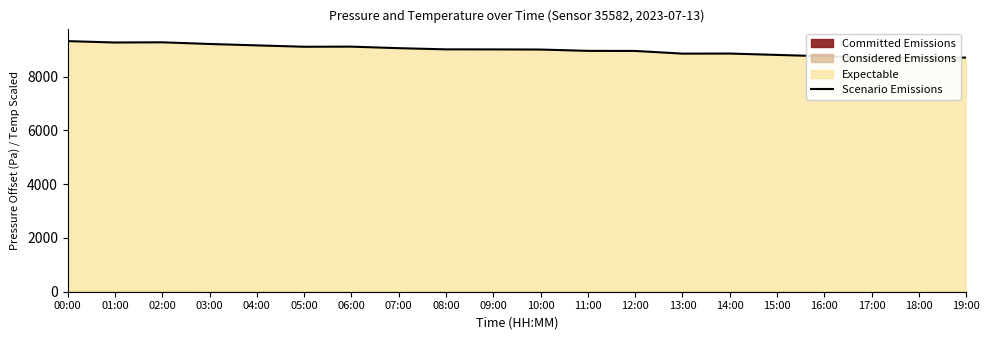

What is the label of the 15th point from the right?

05:00